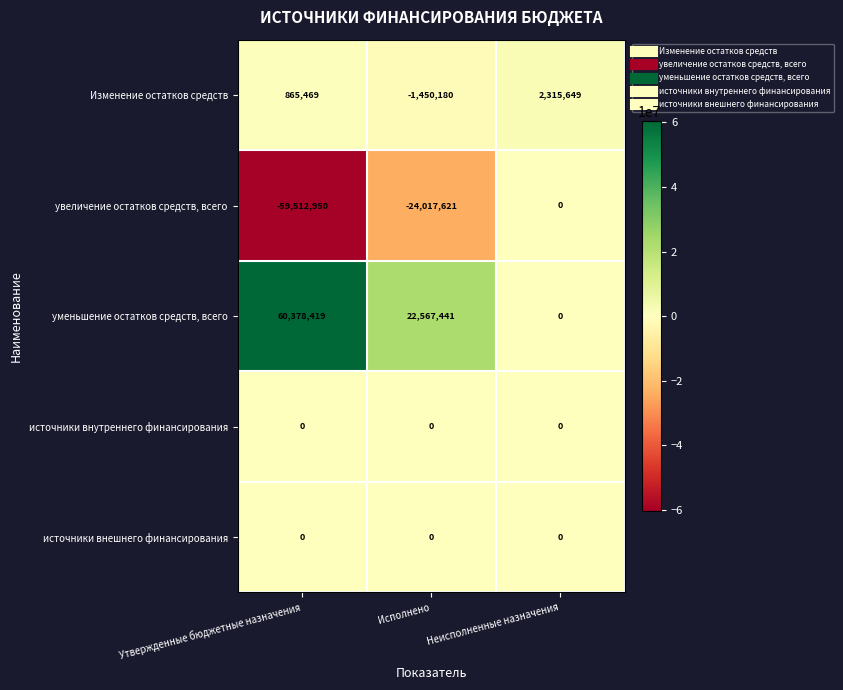

What is the greatest value displayed?

60378419